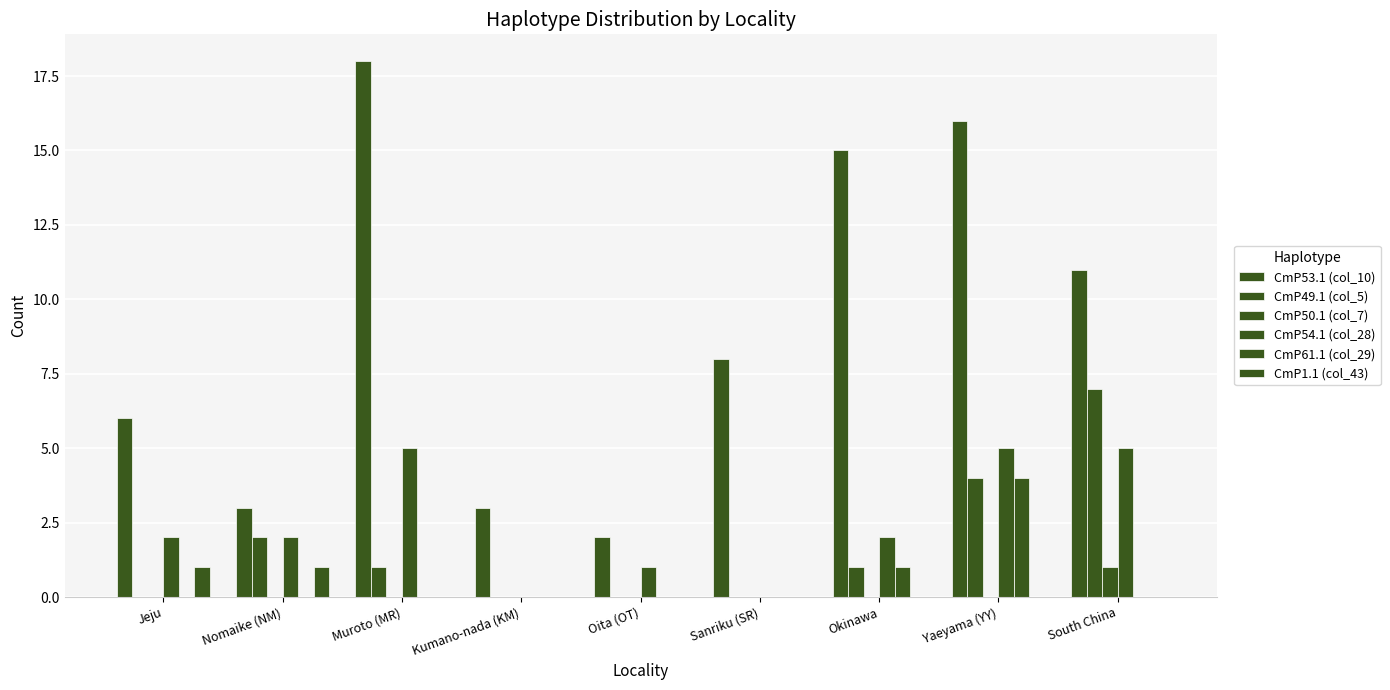

Count the number of categories in the chart.

9